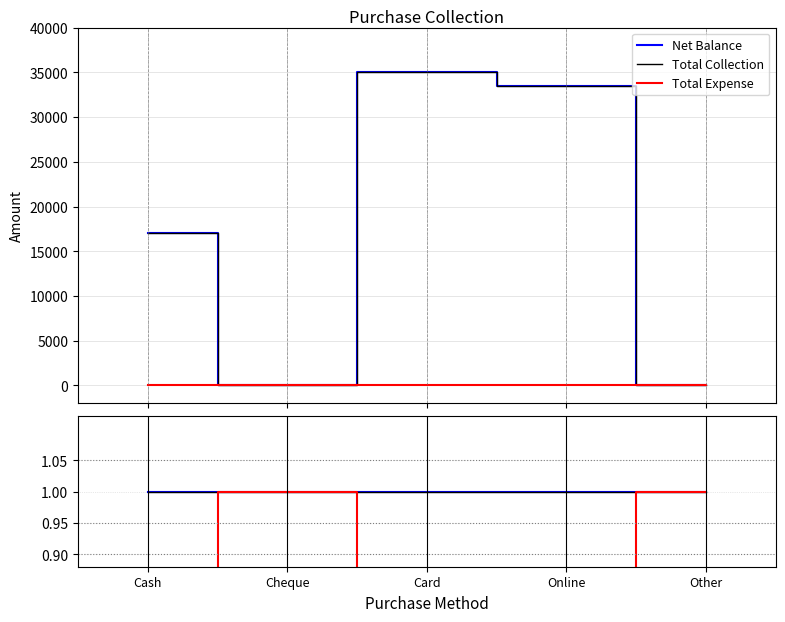

The Net Balance series shows 0 at Other. True or false?

True